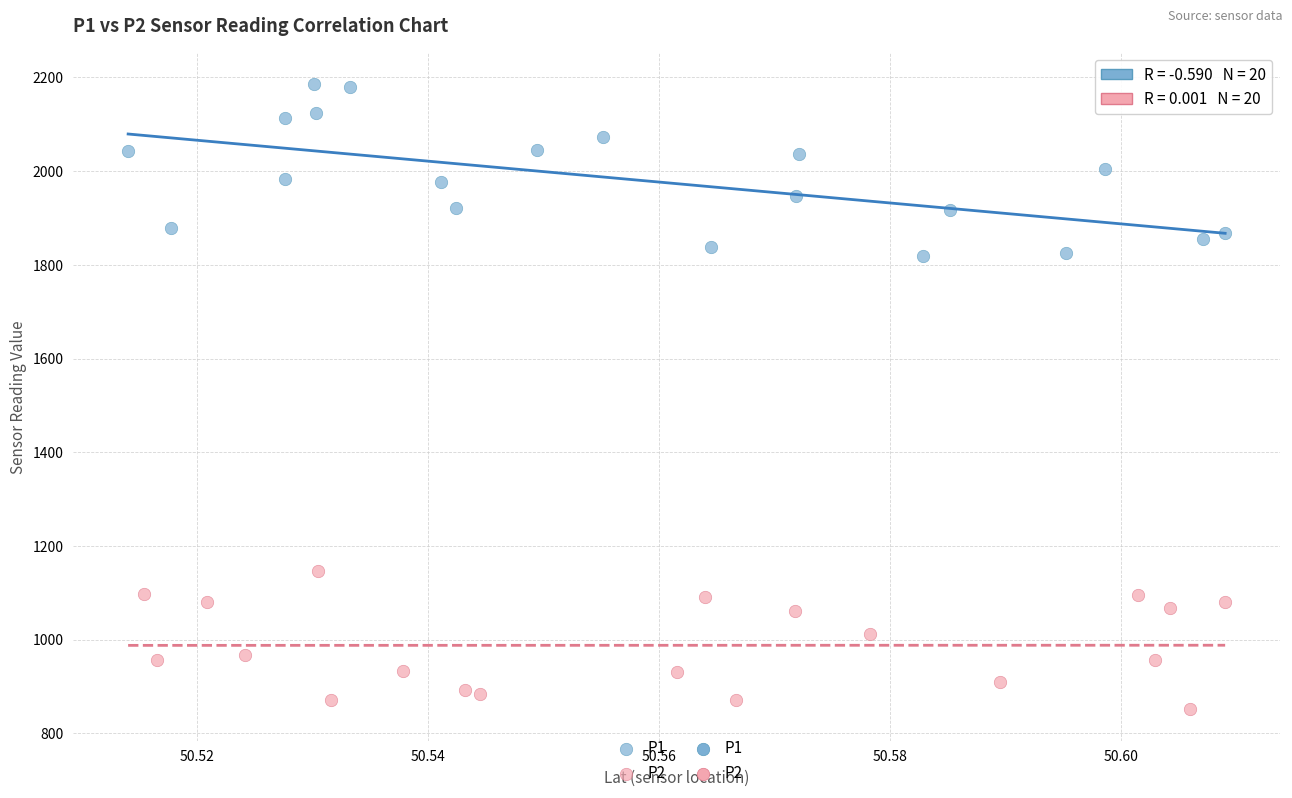

Which series contains the highest Y value?

P1